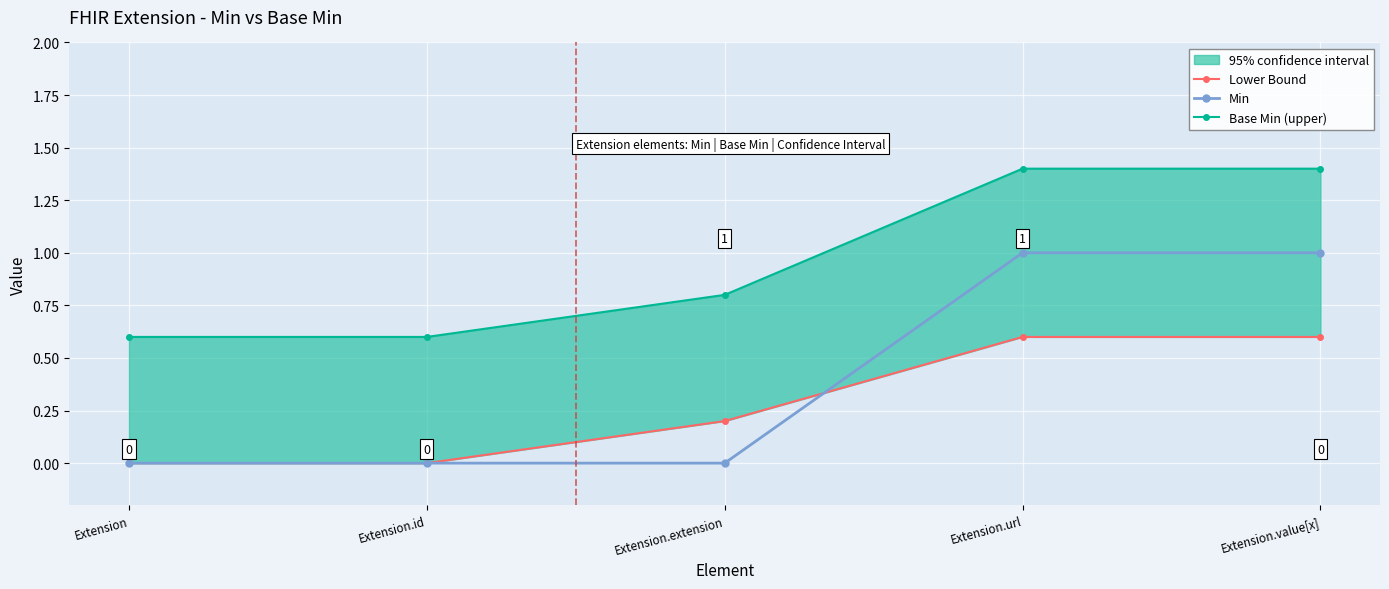

Reading right to left, transcribe all the data shown in this chart.

Lower Bound: 0.6	0.6	0.2	0.0	0.0
Min: 1.0	1.0	0.0	0.0	0.0
Base Min (upper): 1.4	1.4	0.8	0.6	0.6